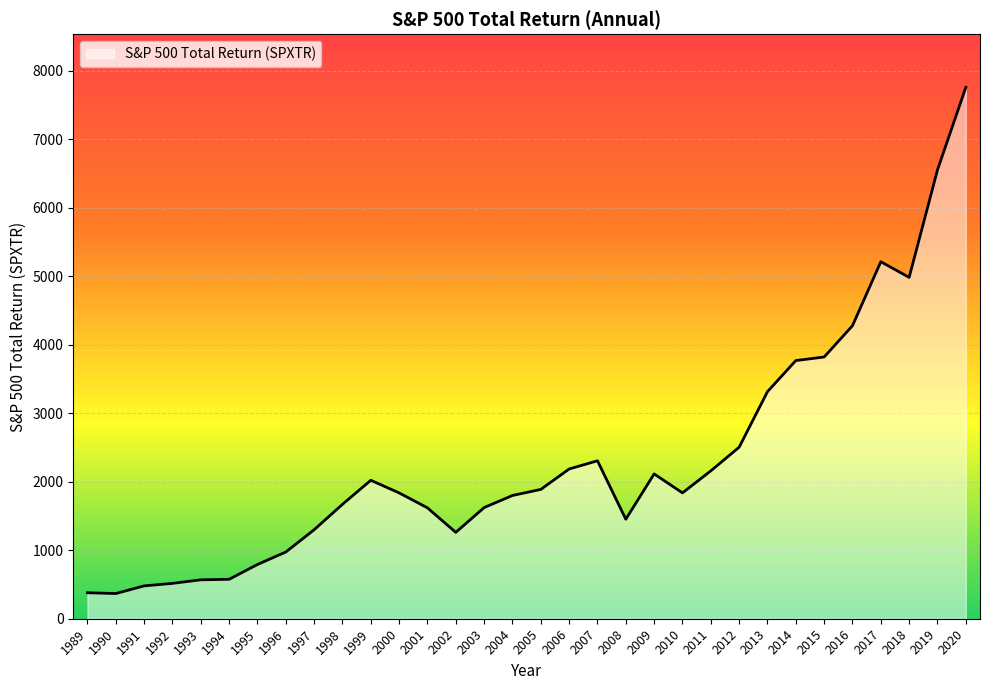

True or false: the data shows 2158.9 at 2011.

True